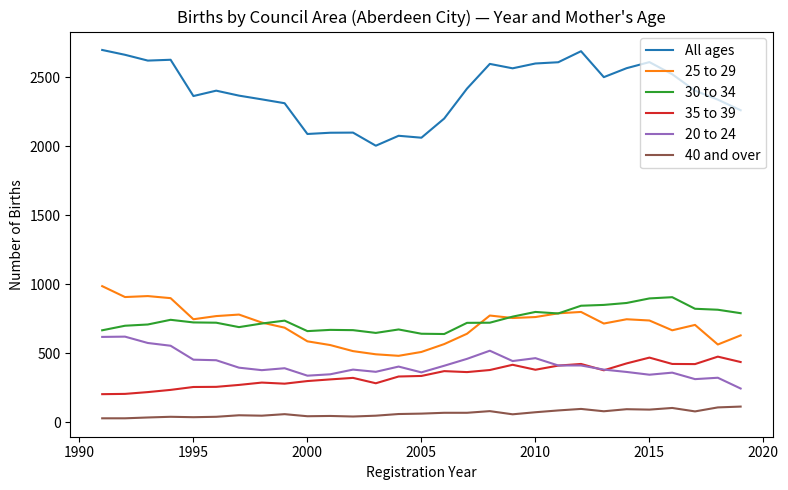

Which series has the largest total across all categories?

All ages